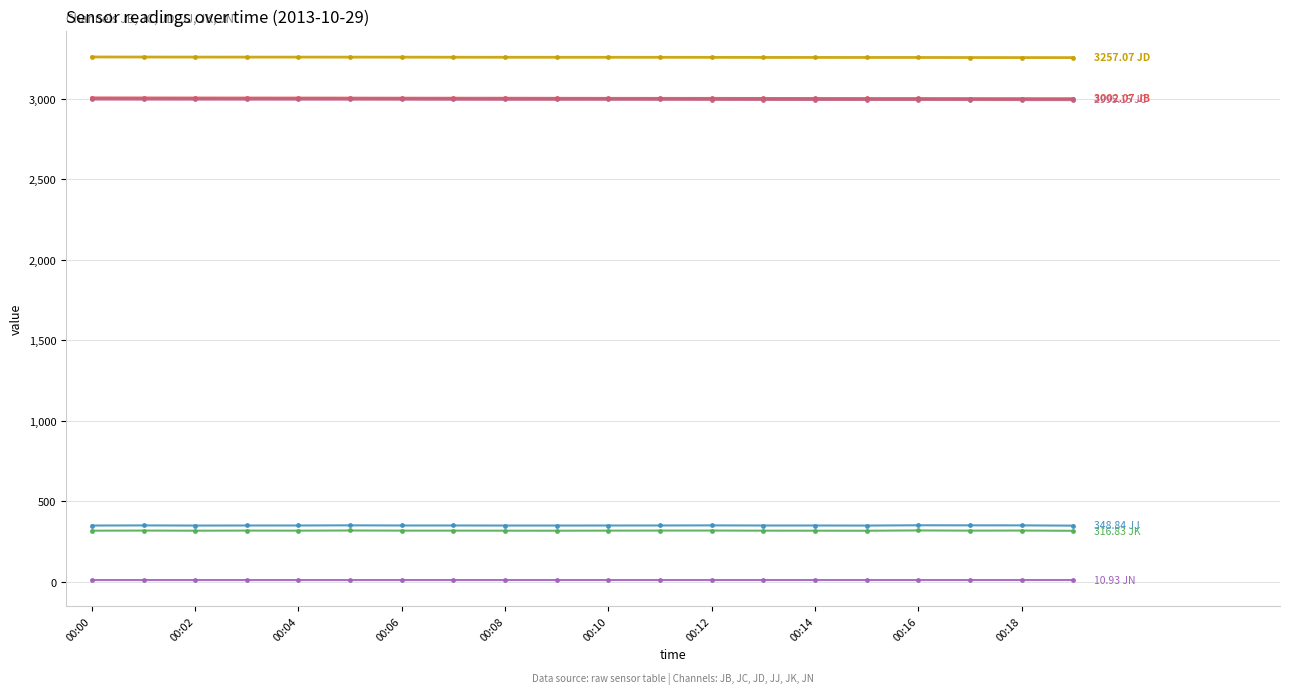

What is the greatest value displayed?

3260.9